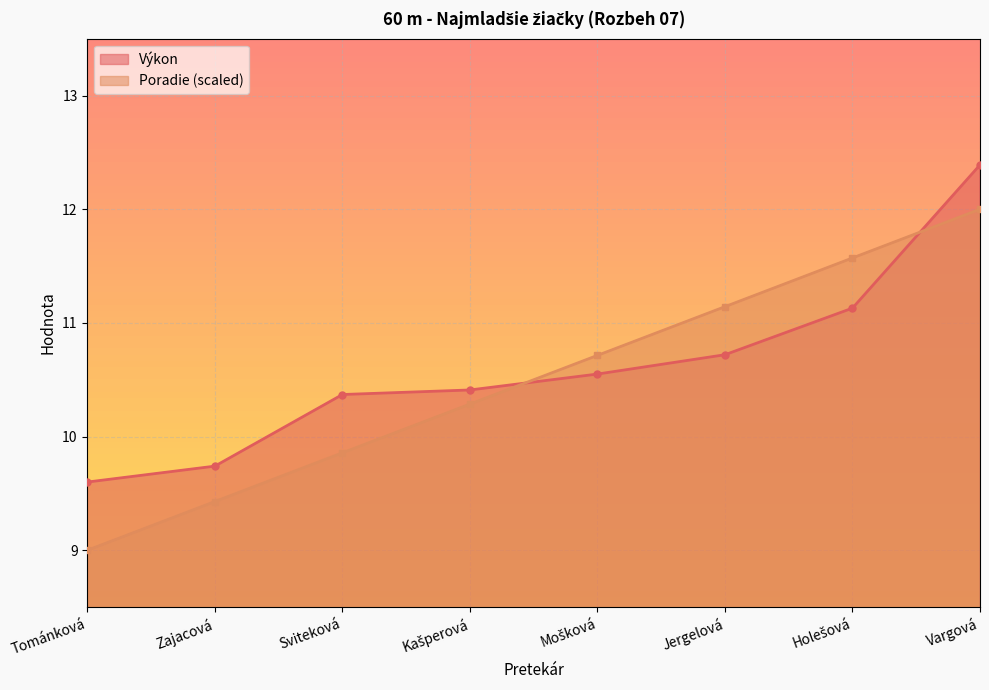

How many intersections are there between Výkon and Poradie?

2